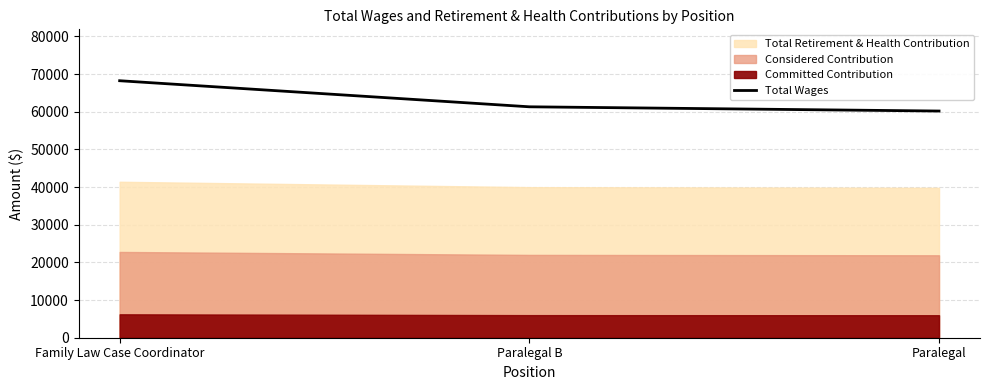

Is it true that the value at Paralegal B is 61300?

True